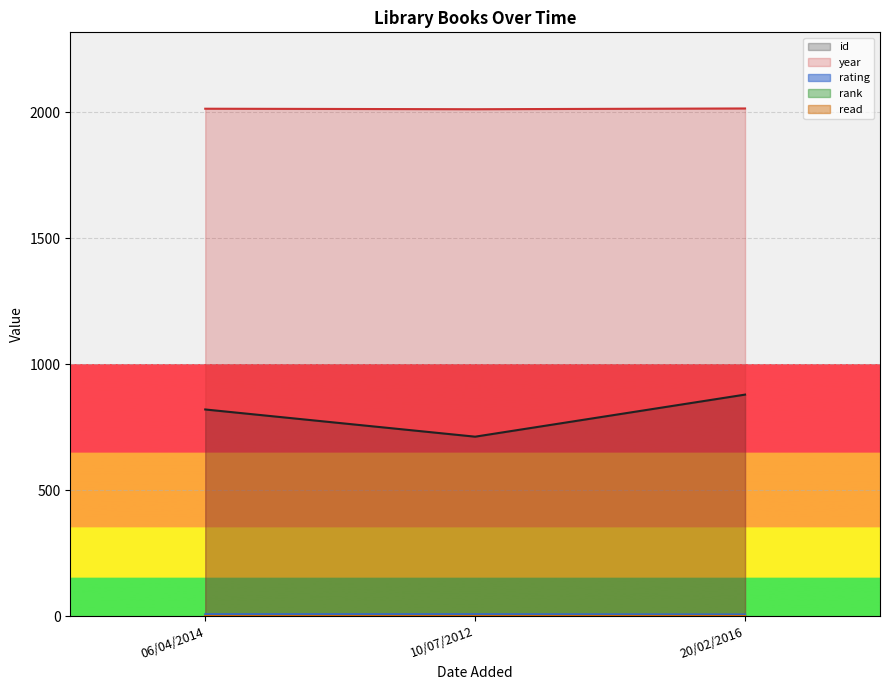

What is the sum of all rating values?

20